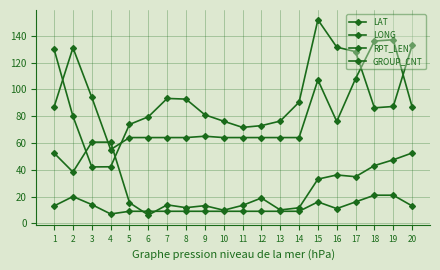

Reading left to right, transcribe all the data shown in this chart.

LAT: 52.4	38.3	60.6	60.6	15.4	6.2	13.8	11.7	13.2	9.8	13.4	18.9	10.0	11.6	33.0	36.1	34.8	43.1	47.4	52.5
LONG: 129.8	79.9	42.1	42.2	73.8	79.5	93.2	92.7	81.0	76.2	71.6	72.9	76.3	90.4	151.9	131.5	128.1	86.2	87.2	132.7
RPT_LEN: 87.0	131.0	94.0	55.0	64.0	64.0	64.0	64.0	65.0	64.0	64.0	64.0	64.0	64.0	107.0	76.0	108.0	136.0	137.0	87.0
GROUP_CNT: 13.0	20.0	14.0	7.0	9.0	9.0	9.0	9.0	9.0	9.0	9.0	9.0	9.0	9.0	16.0	11.0	16.0	21.0	21.0	13.0